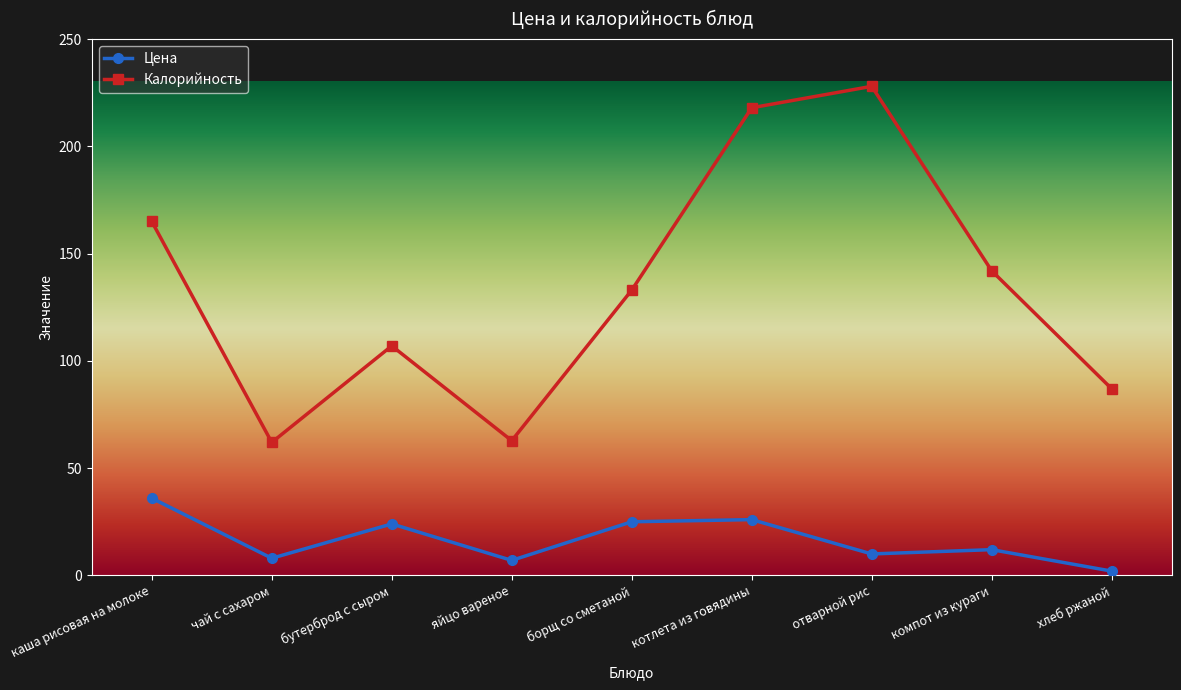

Which series has the largest range (max minus min)?

Калорийность